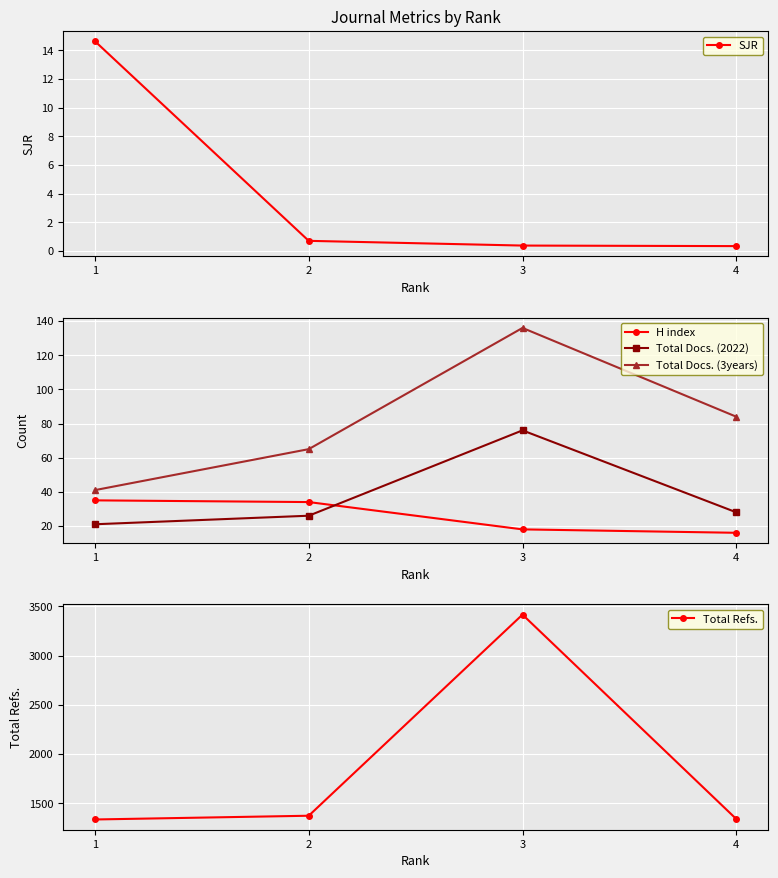

List the series in order of their peak value, lowest first.

SJR, H index, Total Docs. (2022), Total Docs. (3years), Total Refs.